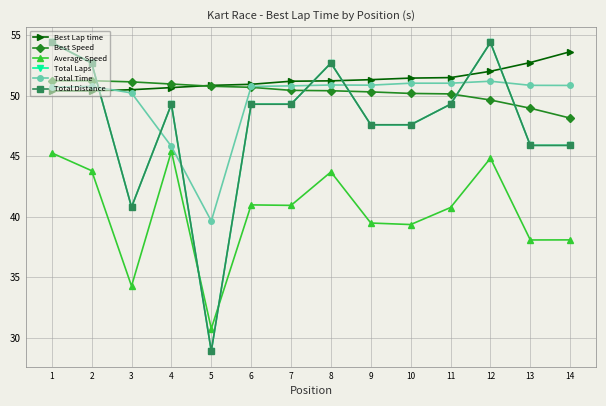

What is the value of the Best Lap time point at the 14th from the left?

53.6